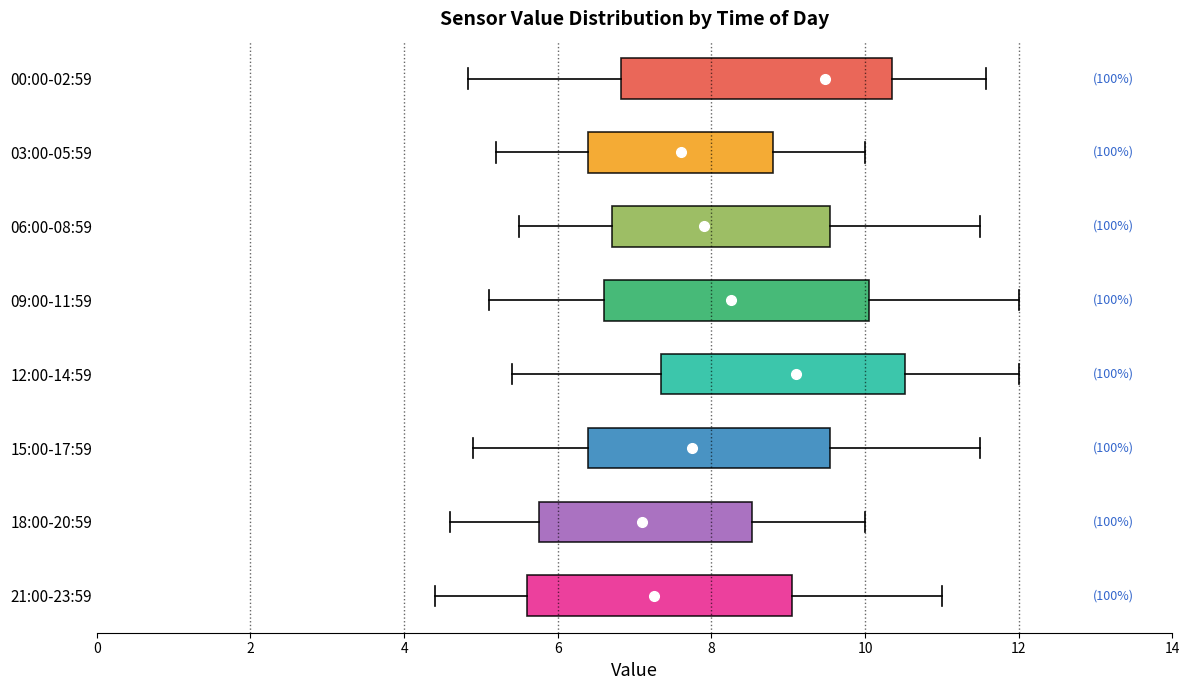

Where does the median line of the box for 12:00-14:59 sit on the x-axis? The values are not printed on the chart, so give them approximately, as read against the axis.

9.2